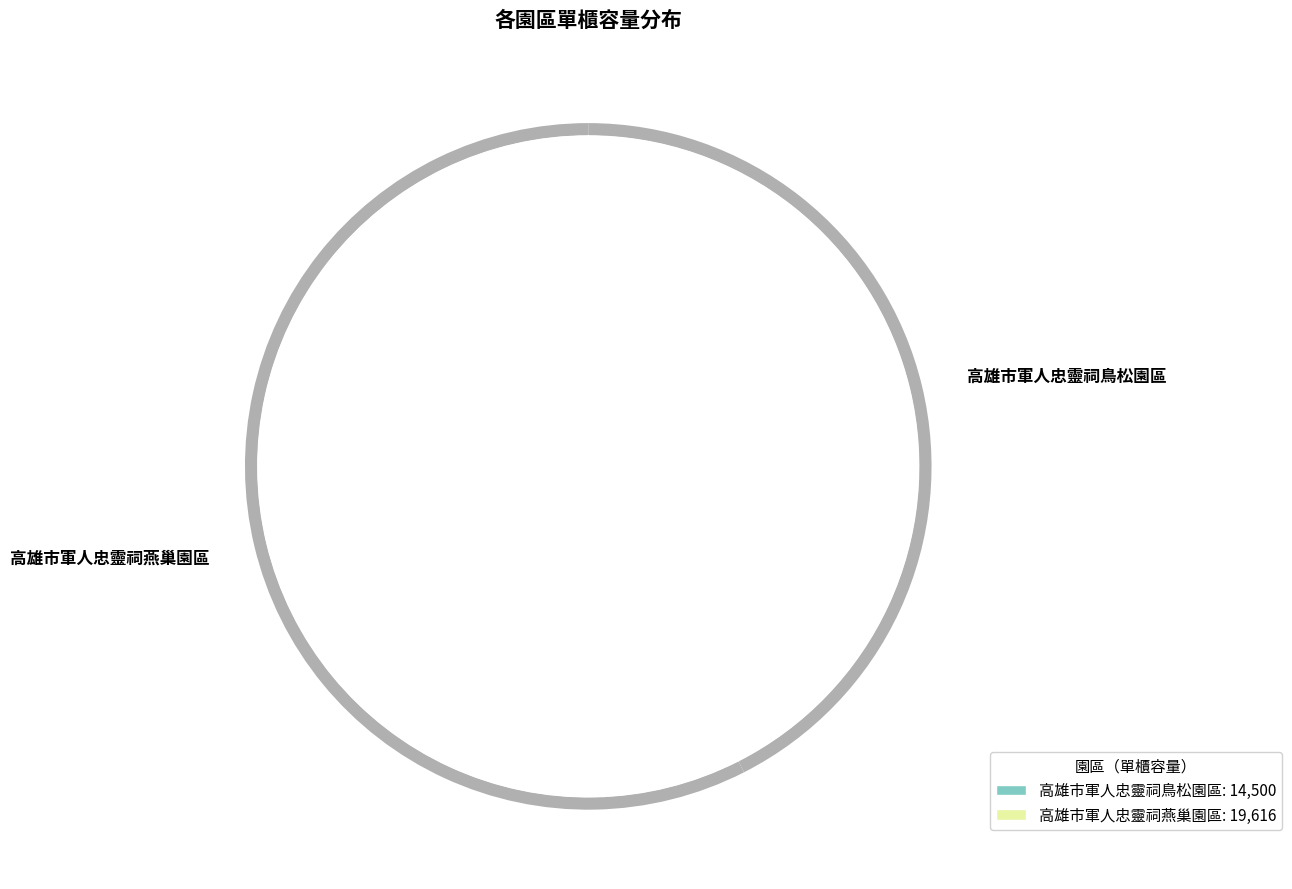

How many segments does this pie chart have?

2